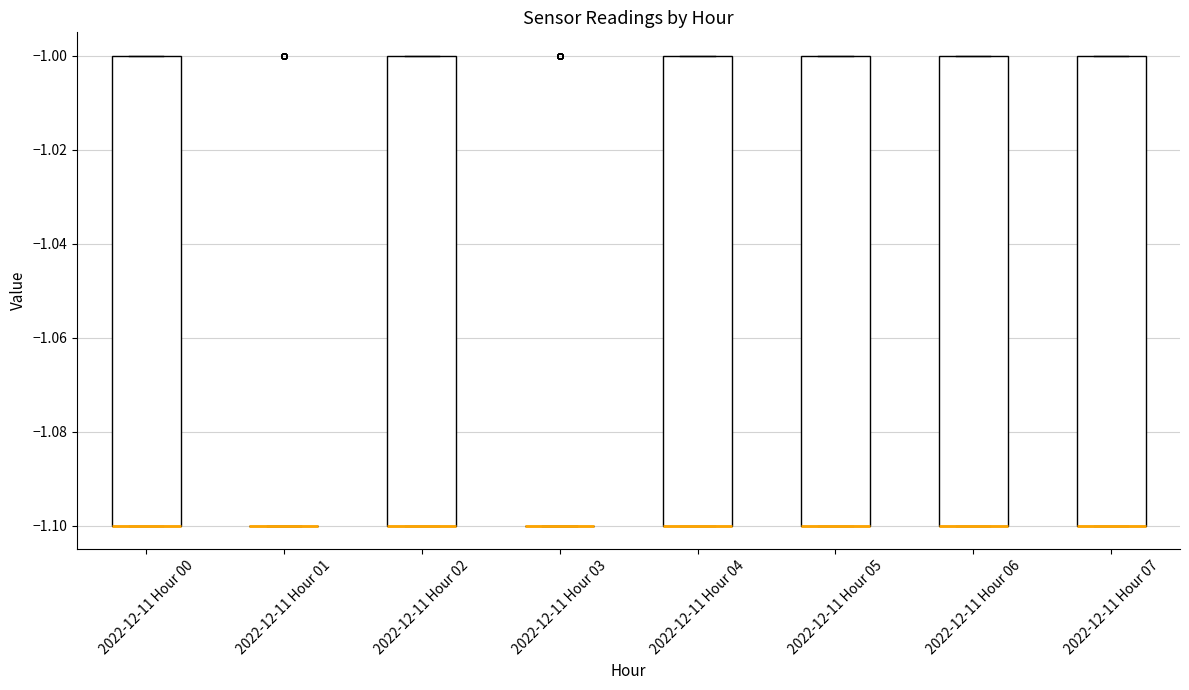

Reading left to right, read every box against the y-axis: the position of its median line, the range the box covers, and the ends of its whiskers. The values are not printed on the chart, so give them approximately, as read against the axis.

2022-12-11 Hour 00: median -1.1 (drawn on the box's lower edge), box -1.1 to -1.0, whiskers -1.1 to -1.0
2022-12-11 Hour 01: box collapsed to a line at -1.1, whiskers -1.1 to -1.1
2022-12-11 Hour 02: median -1.1 (drawn on the box's lower edge), box -1.1 to -1.0, whiskers -1.1 to -1.0
2022-12-11 Hour 03: box collapsed to a line at -1.1, whiskers -1.1 to -1.1
2022-12-11 Hour 04: median -1.1 (drawn on the box's lower edge), box -1.1 to -1.0, whiskers -1.1 to -1.0
2022-12-11 Hour 05: median -1.1 (drawn on the box's lower edge), box -1.1 to -1.0, whiskers -1.1 to -1.0
2022-12-11 Hour 06: median -1.1 (drawn on the box's lower edge), box -1.1 to -1.0, whiskers -1.1 to -1.0
2022-12-11 Hour 07: median -1.1 (drawn on the box's lower edge), box -1.1 to -1.0, whiskers -1.1 to -1.0